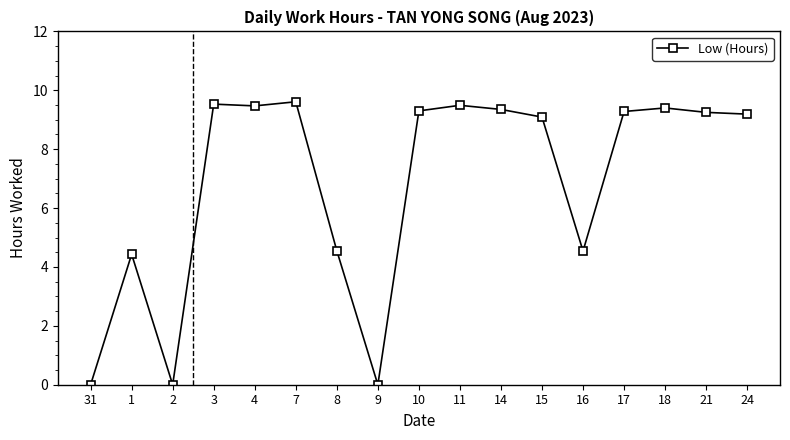

What is the label of the 12th point from the right?

7